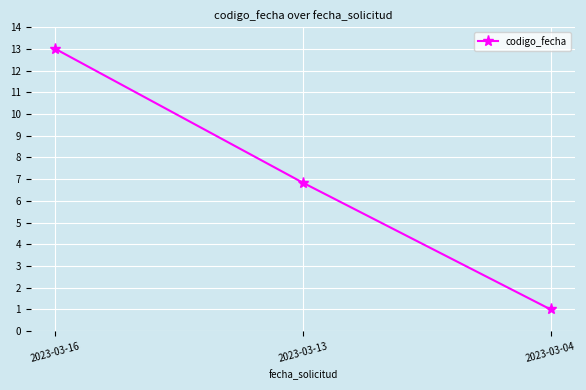

At which label is the value closest to 7?

2023-03-13